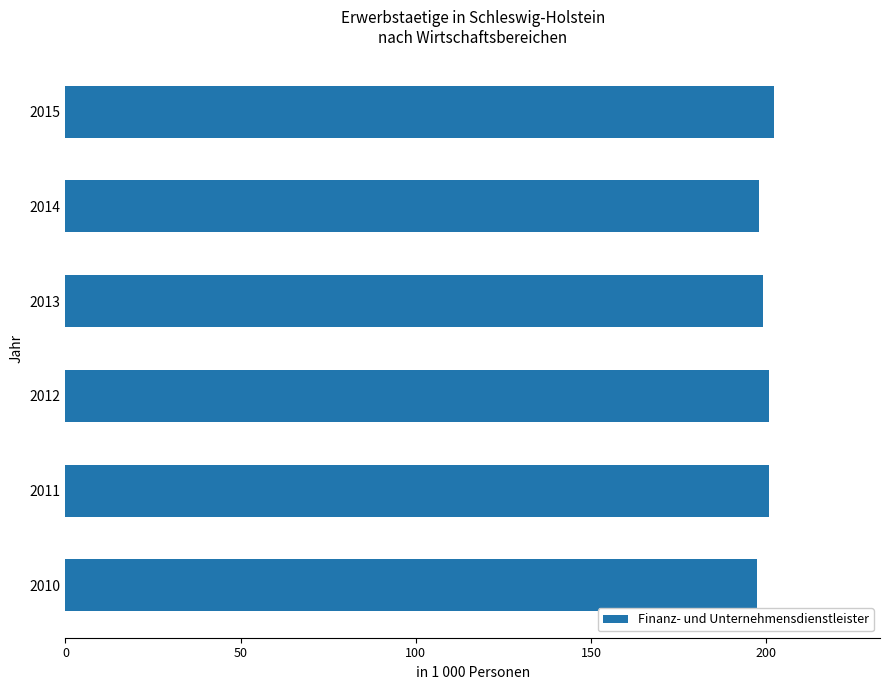

What is the sum of all values?

1198.1